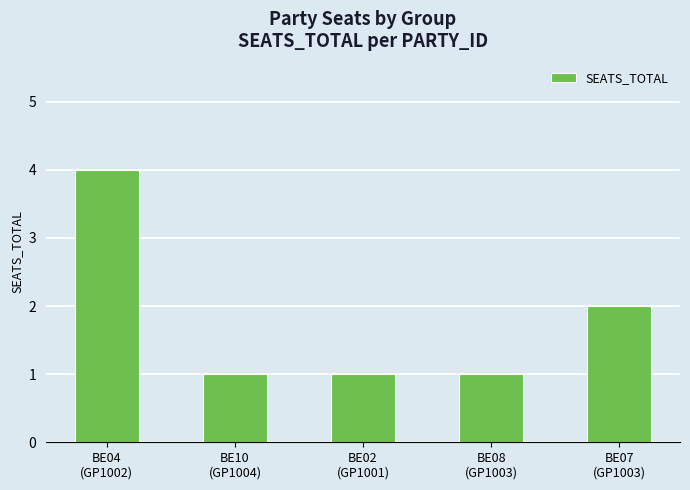

What is the maximum value shown in the chart?

4